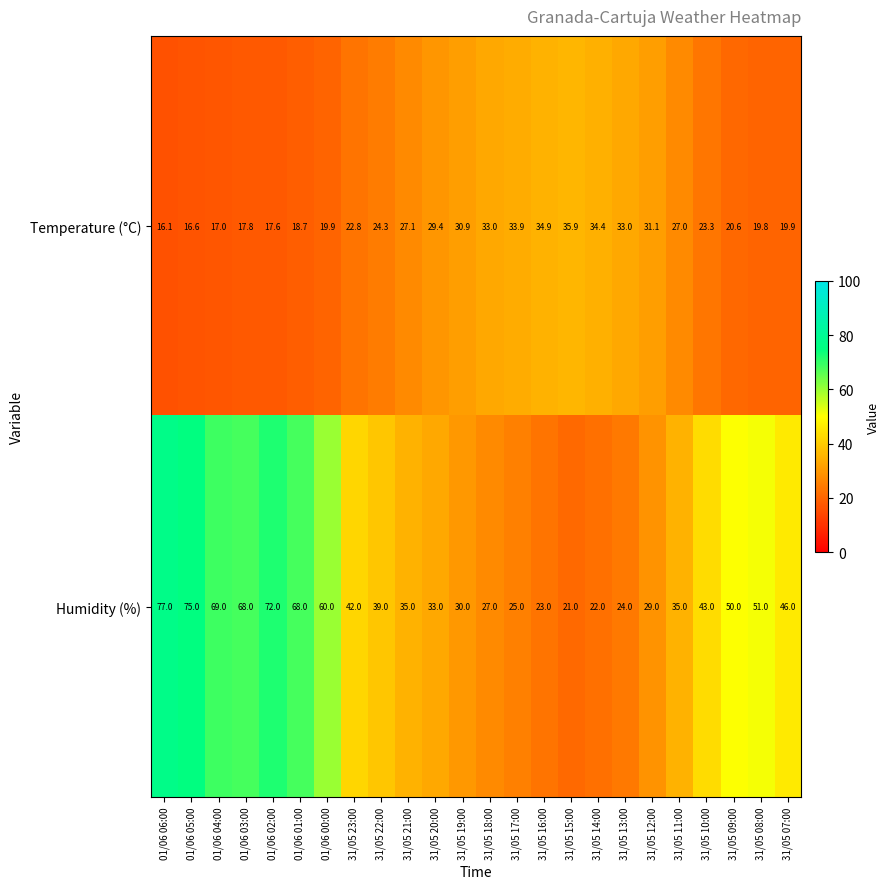

List the series in order of their overall mean, highest first.

Humidity (%), Temperature (°C)